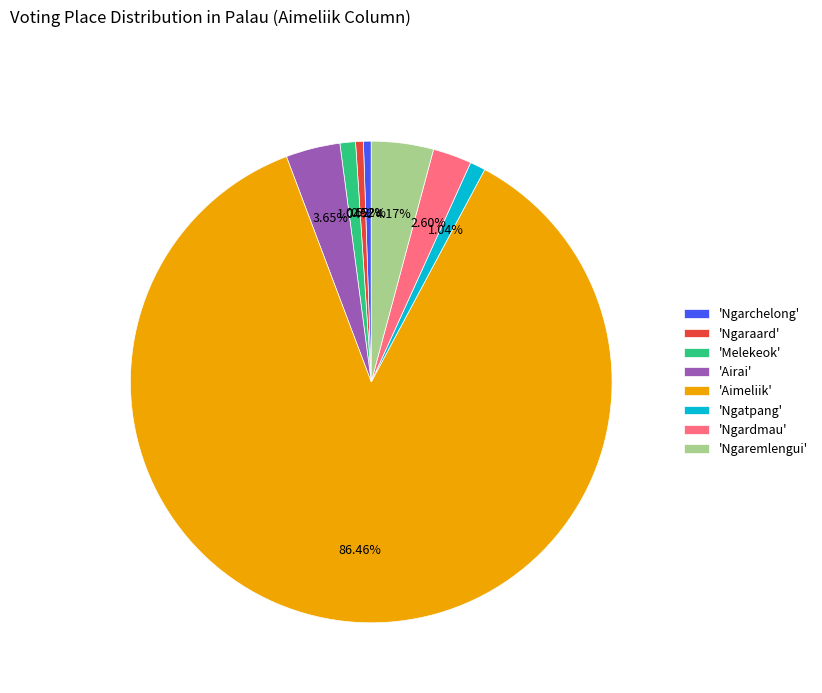

How many slices are in this pie chart?

8